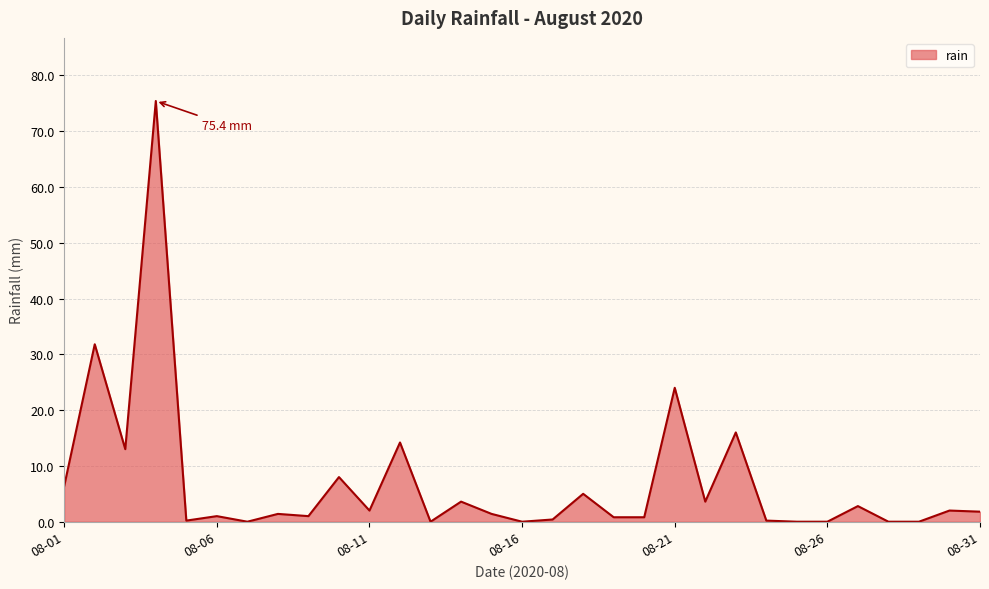

What is the difference between the maximum and minimum values?

75.4